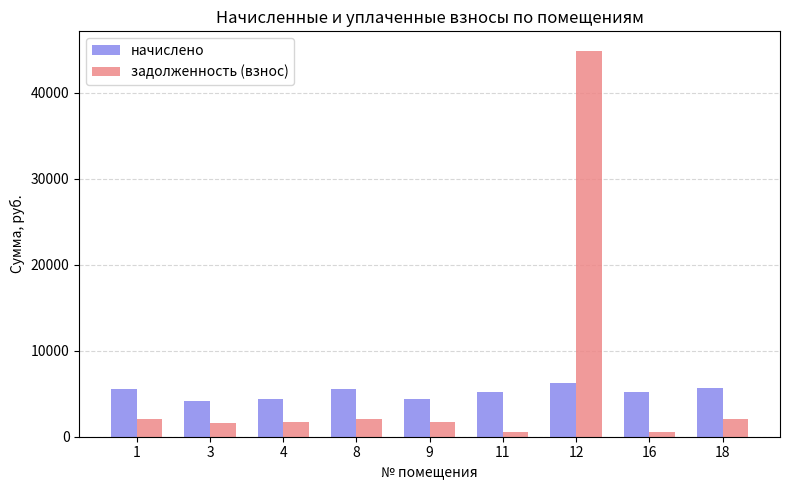

List the series in order of their peak value, highest first.

задолженность (взнос), начислено